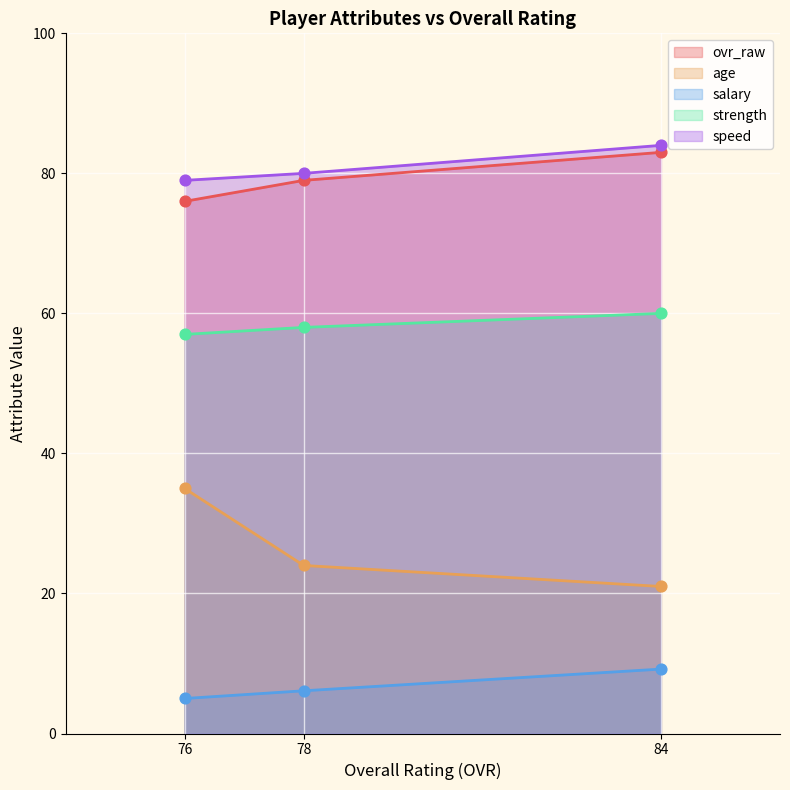

Which series has the largest total across all categories?

speed